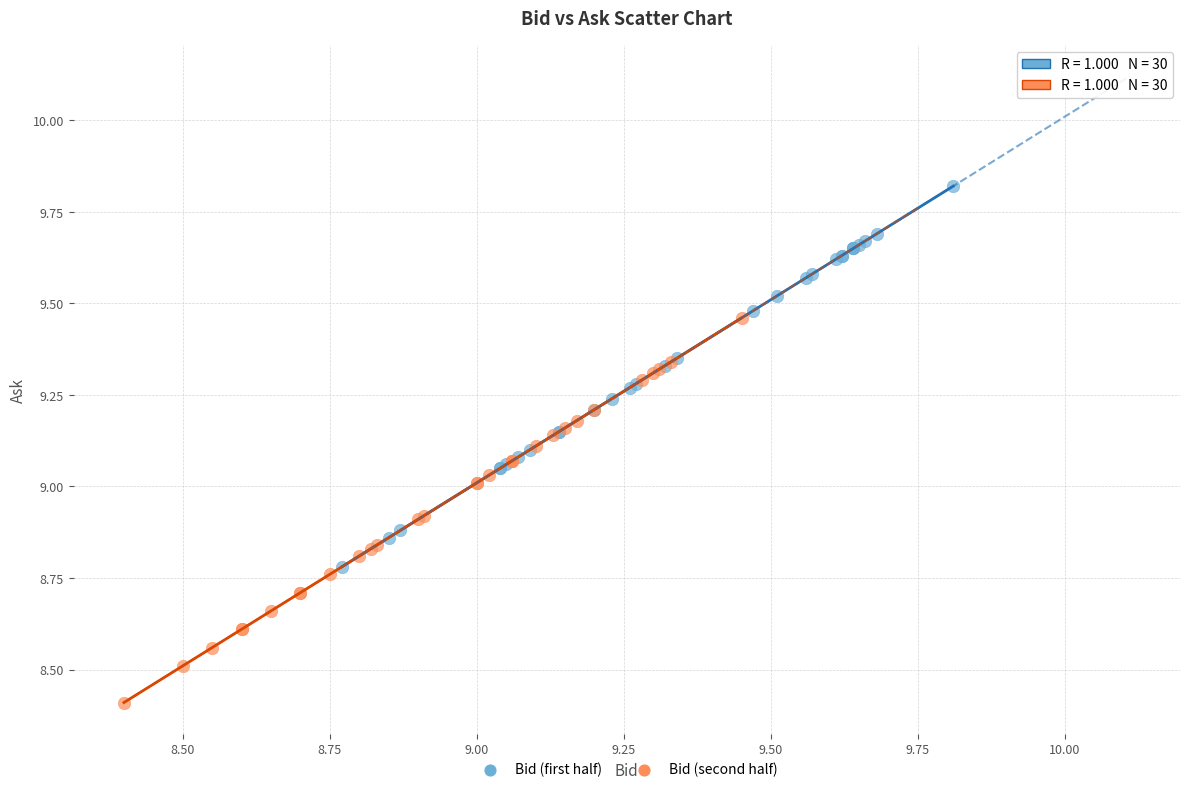

Which series contains the lowest Y value?

Bid (second half)